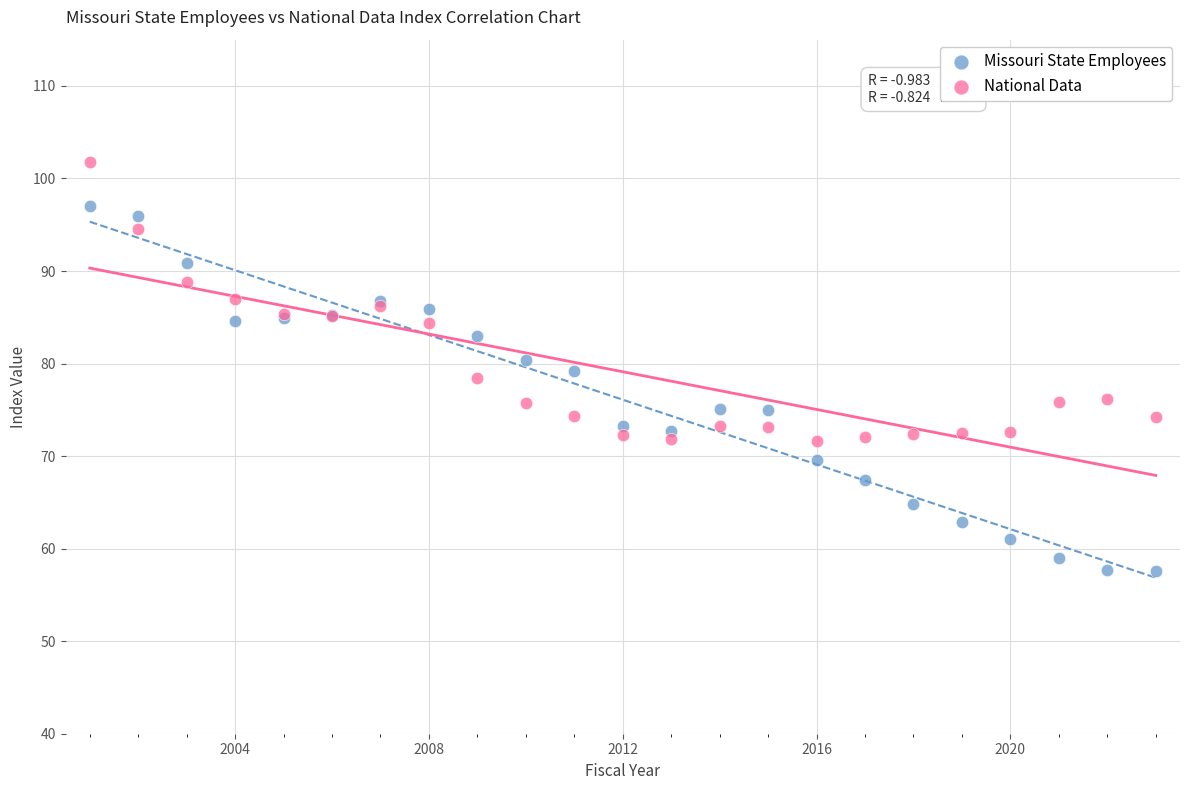

Which series has the widest spread of Y values?

Missouri State Employees